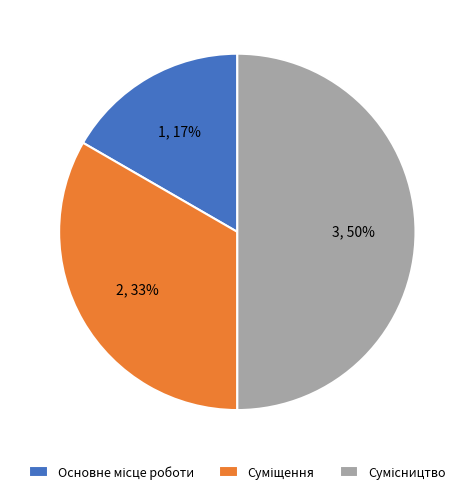

To the nearest percent, what is the difference between the largest and smallest slice percentages?

33%